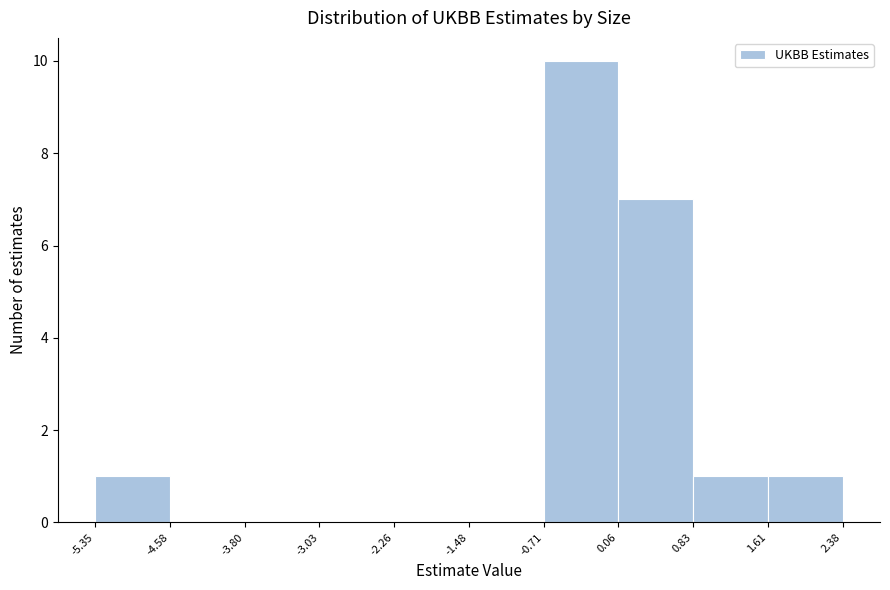

Reading left to right, list every bar in this chart as the range it spans on the x-axis followed by its height. The values are not printed on the chart, so give them approximately, as read against the axis.

-5.35 to -4.58: 1
-4.58 to -3.80: 0
-3.80 to -3.03: 0
-3.03 to -2.26: 0
-2.26 to -1.48: 0
-1.48 to -0.71: 0
-0.71 to 0.06: 10
0.06 to 0.83: 7
0.83 to 1.61: 1
1.61 to 2.38: 1